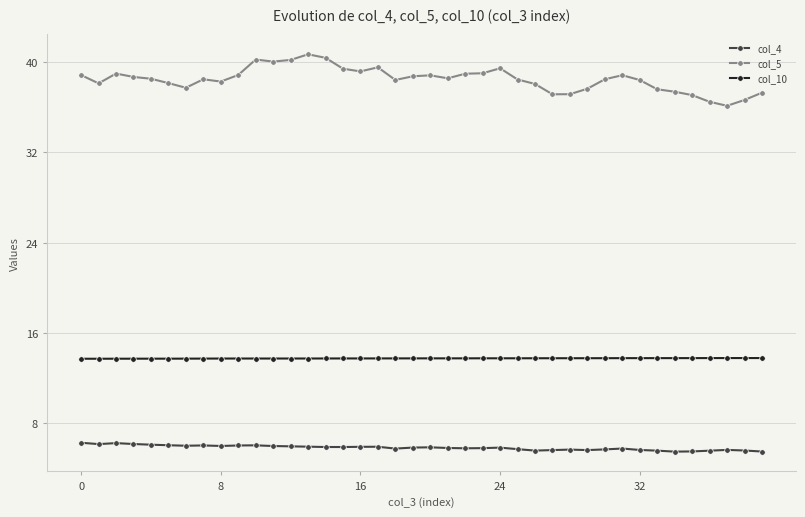

At how many categories does at least one series exceed 26?

40